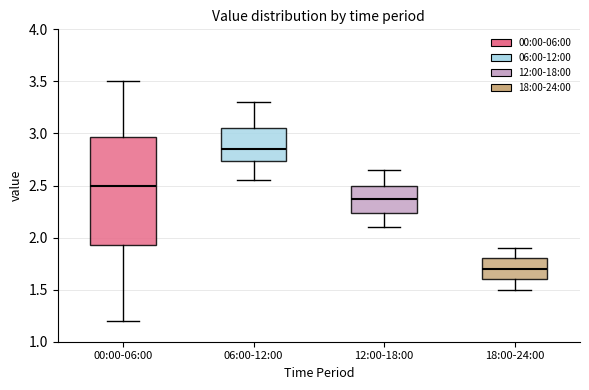

Reading left to right, transcribe this box plot: for each box, give where its median line is, the range the box spans, and where its two whiskers end, as read against the y-axis. The values are not printed on the chart, so give them approximately, as read against the axis.

00:00-06:00: median 2.50, box 1.95 to 2.95, whiskers 1.20 to 3.50
06:00-12:00: median 2.85, box 2.75 to 3.05, whiskers 2.55 to 3.30
12:00-18:00: median 2.40, box 2.25 to 2.50, whiskers 2.10 to 2.65
18:00-24:00: median 1.70, box 1.60 to 1.80, whiskers 1.50 to 1.90